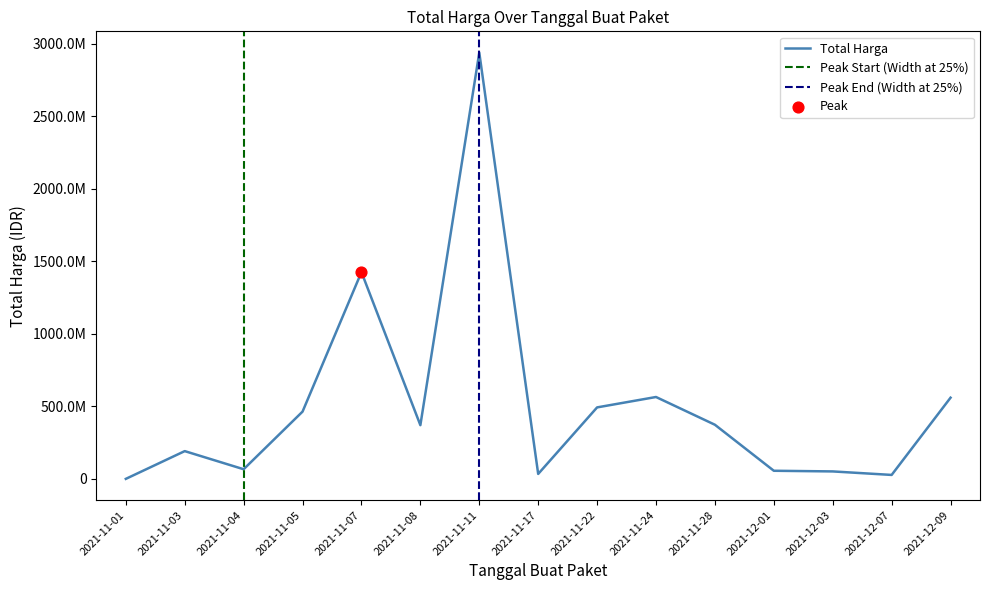

Approximately how many times larger is the value at 2021-12-09 compared to 2021-11-08?

1.5